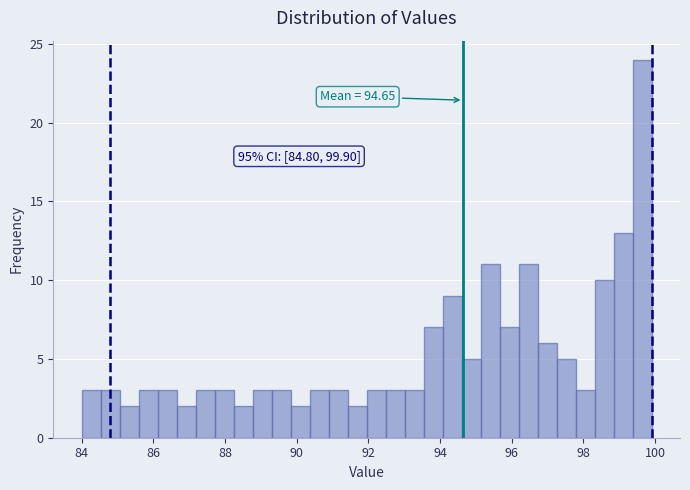

Read against the x-axis, roughly where is the centre of the tallest bar?

99.6